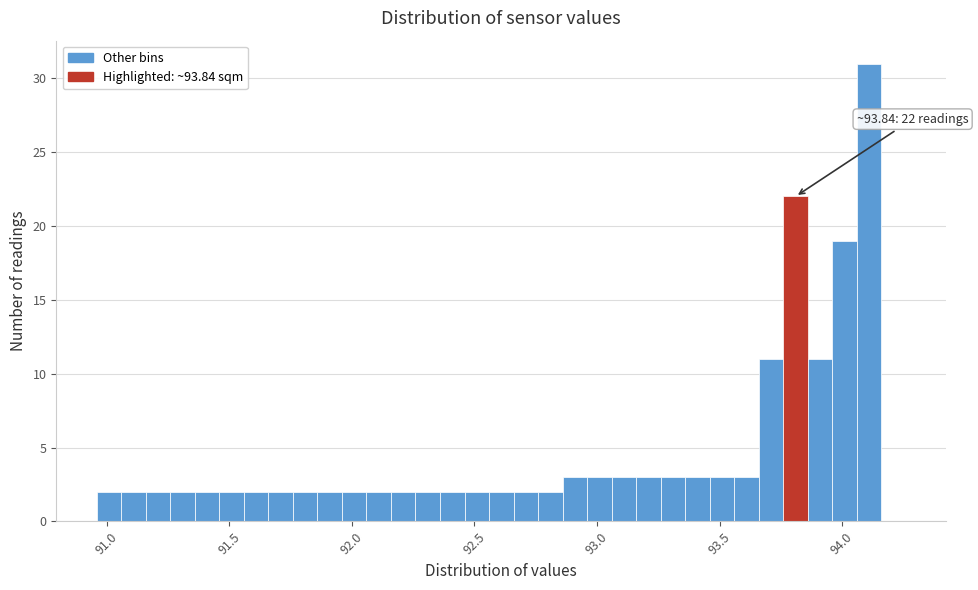

Read against the x-axis, roughly where is the centre of the tallest bar?

94.10